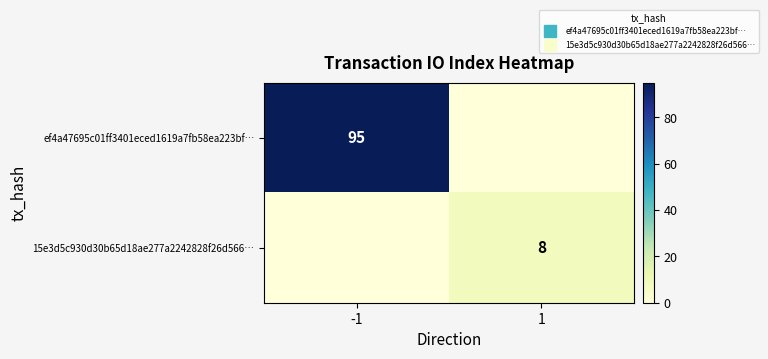

What is the total value across all series at 1?

8